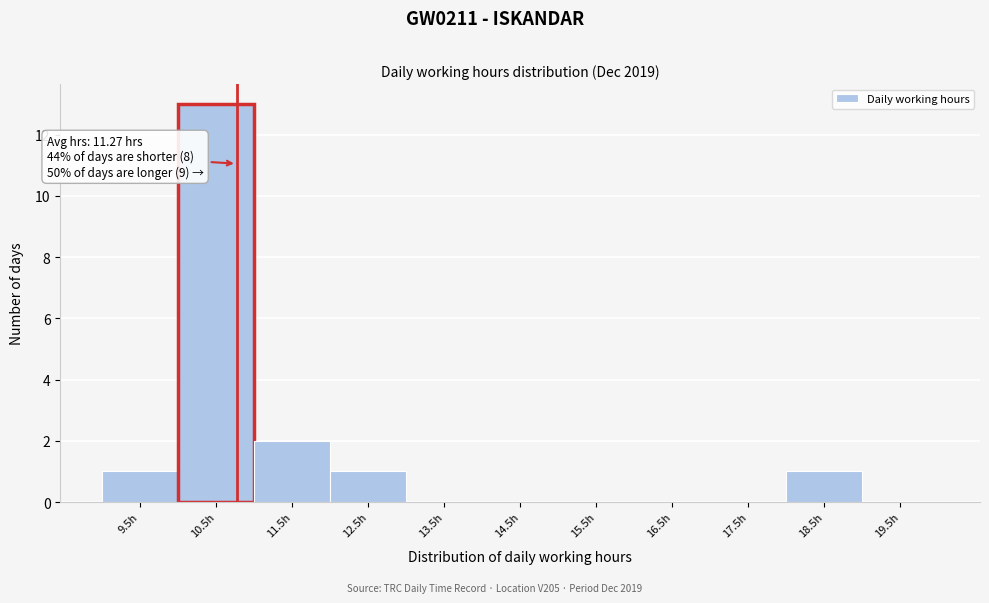

Reading left to right, what are all the values shown in this chart?

9.5h=1	10.5h=13	11.5h=2	12.5h=1	13.5h=0	14.5h=0	15.5h=0	16.5h=0	17.5h=0	18.5h=1	19.5h=0